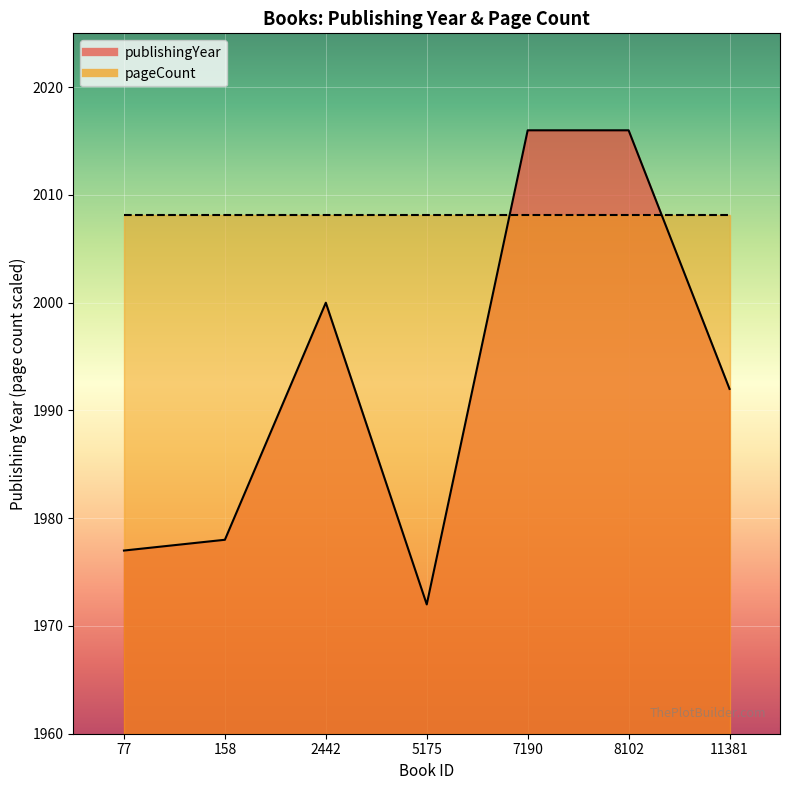

The value at 7190 is 1201. True or false?

False